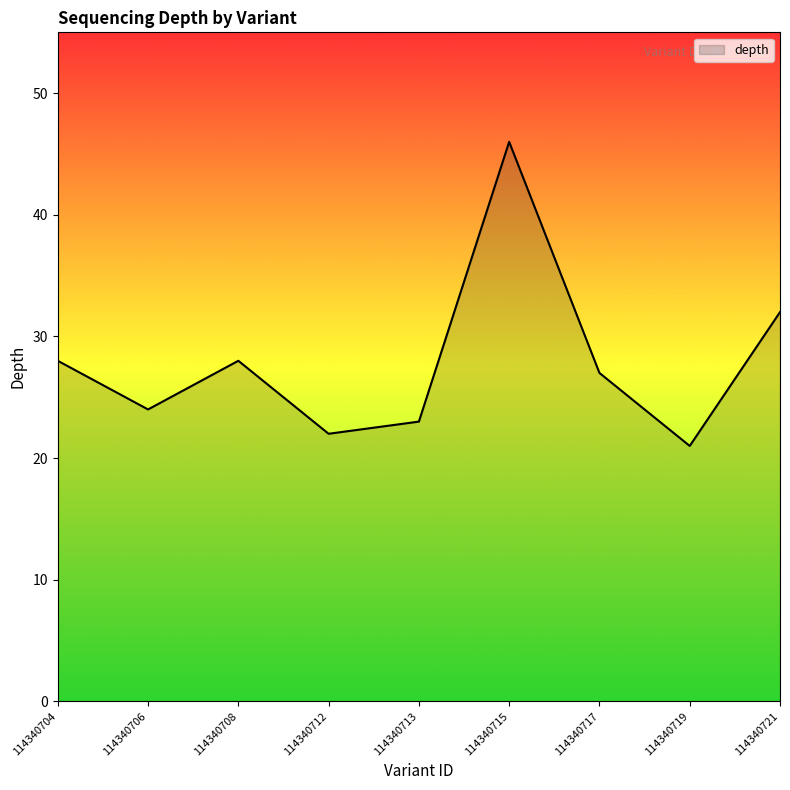

The chart shows a value of 23 at 114340713. True or false?

True